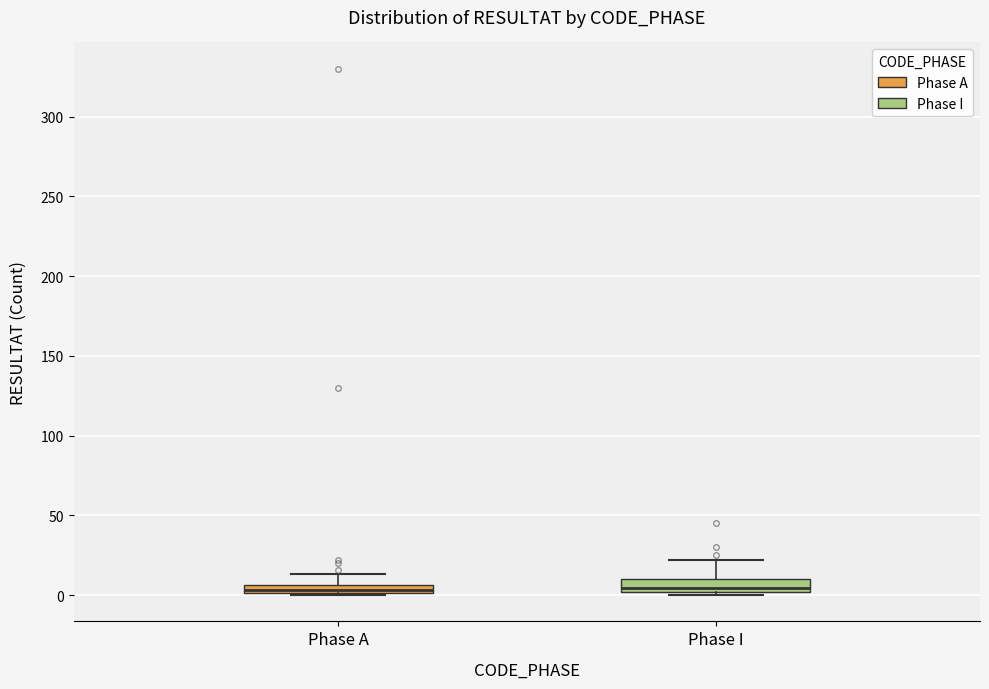

Where does the upper whisker of the box for Phase I end on the y-axis? The values are not printed on the chart, so give them approximately, as read against the axis.

20